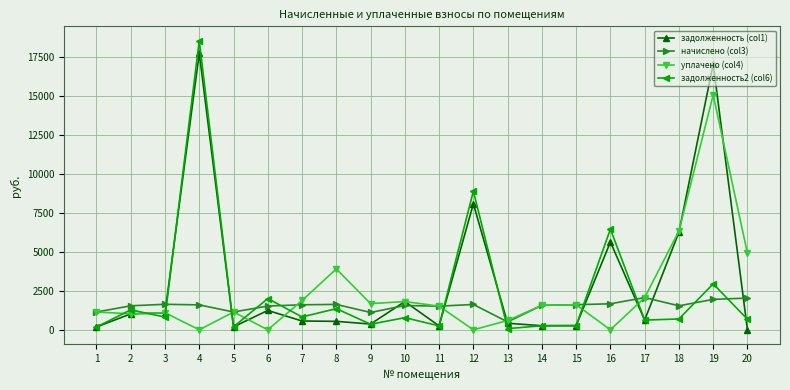

What is the maximum value for начислено (col3)?

2067.0